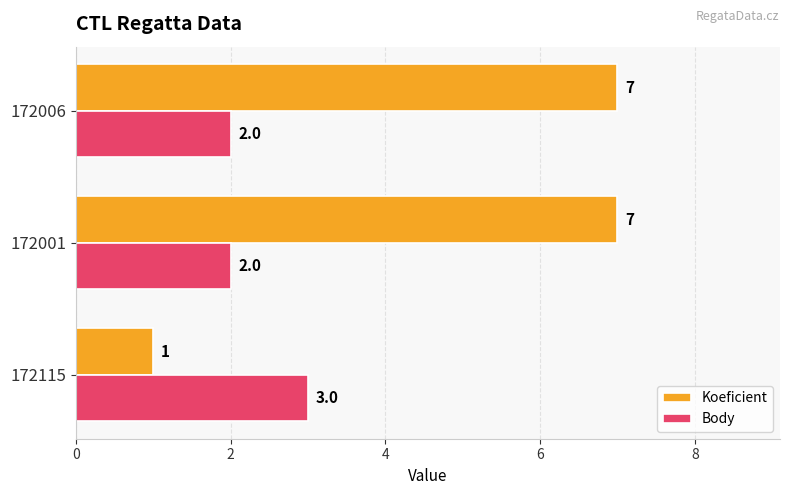

True or false: Koeficient has a value of 5 at 172001.

False